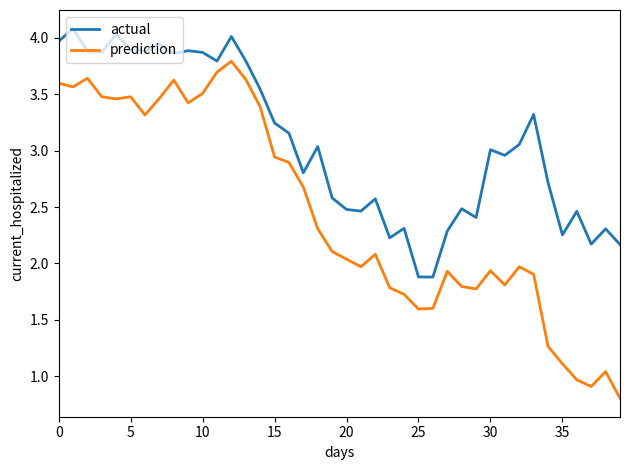

Which series has the largest total across all categories?

actual